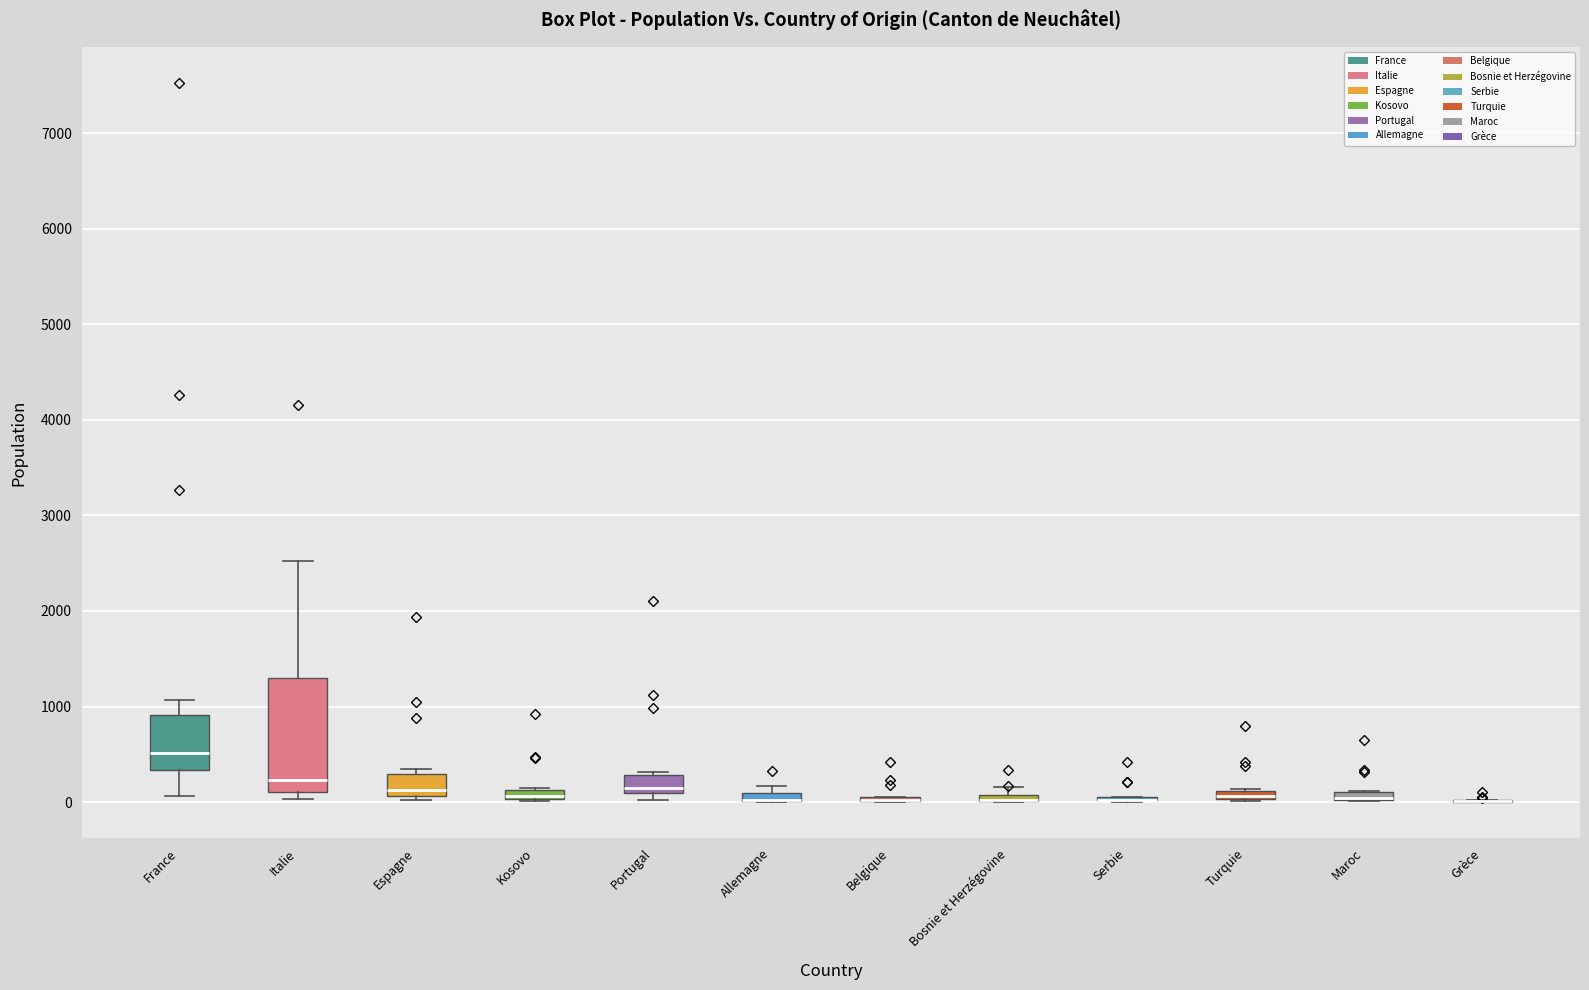

Which box is the tallest, from its lower edge to its upper edge?

Italie